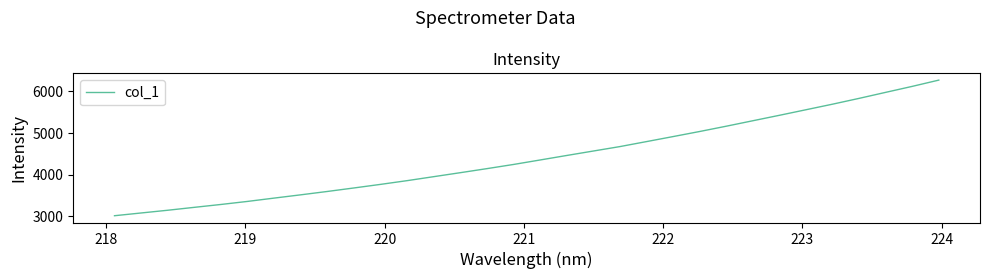

What is the maximum value shown in the chart?

6270.8